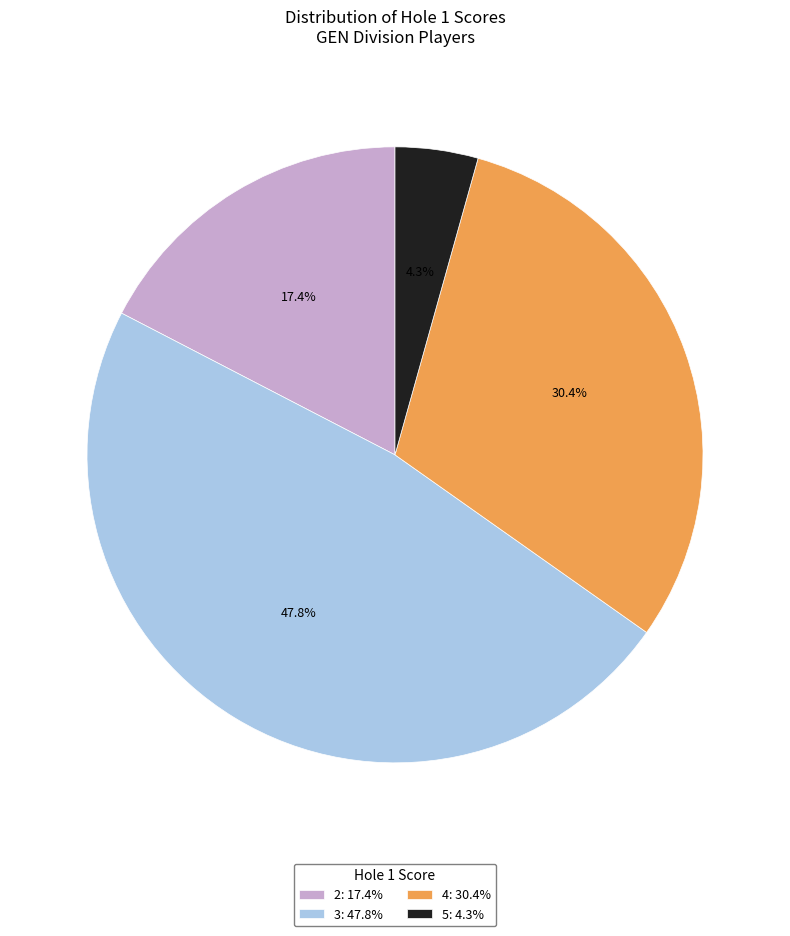

To the nearest percent, what percentage of the pie is 5?

4%